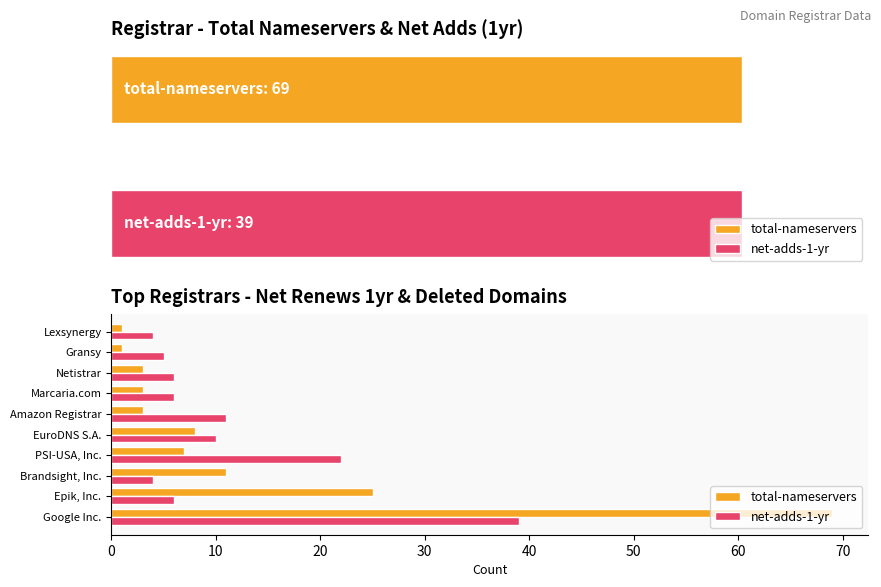

Are the bars grouped side by side (vs. stacked)?

Yes